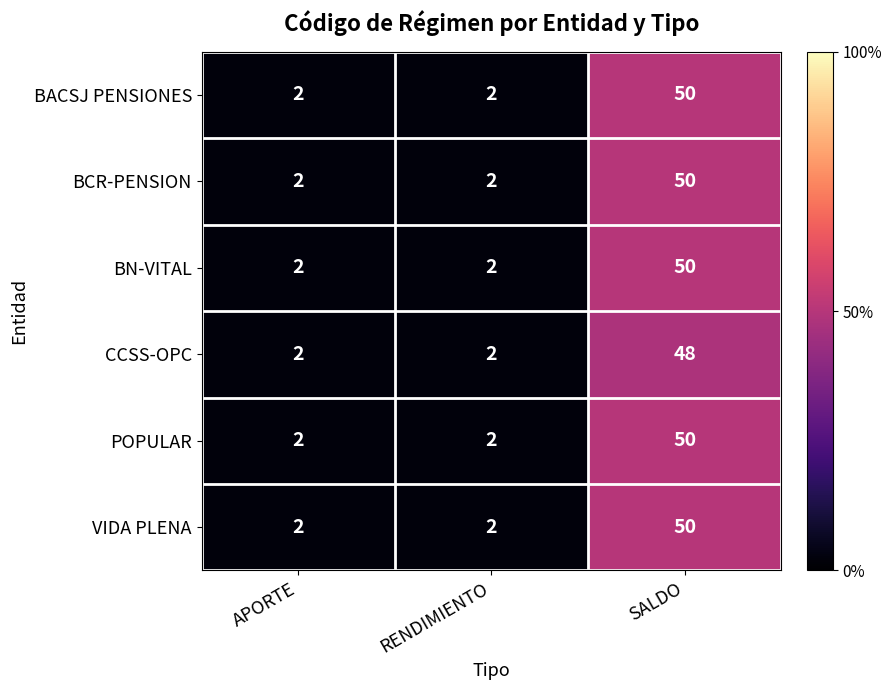

What is the total value across all series at APORTE?

12